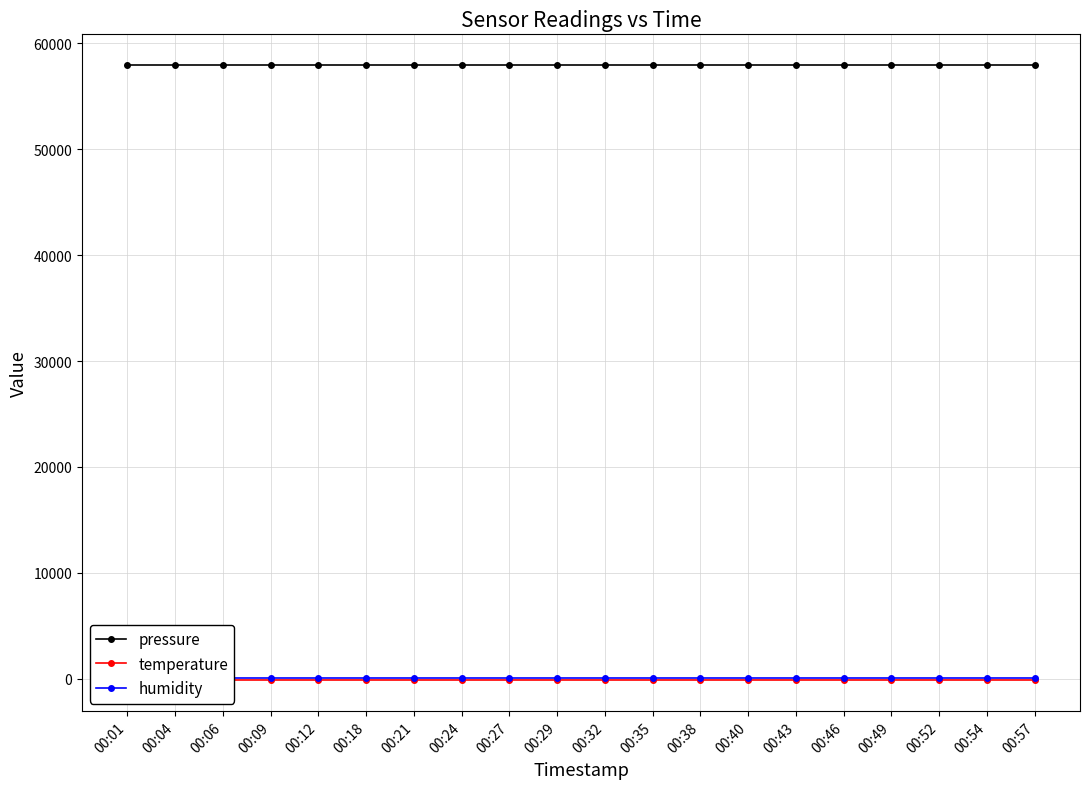

The pressure series shows 97425.2 at 00:29. True or false?

False